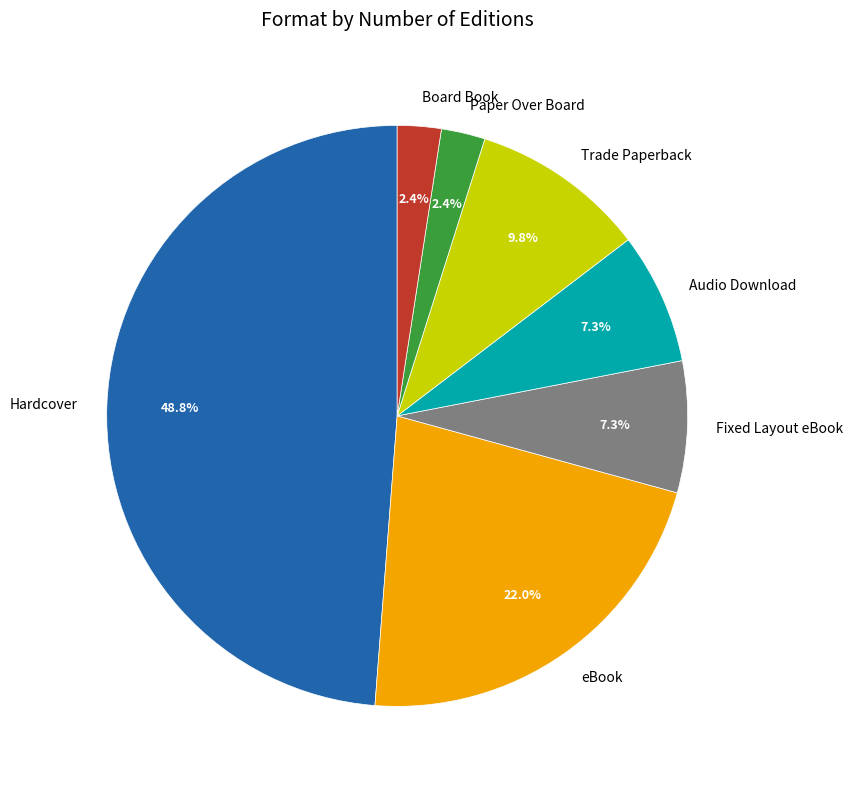

The Hardcover slice represents 60% of the pie. True or false?

False